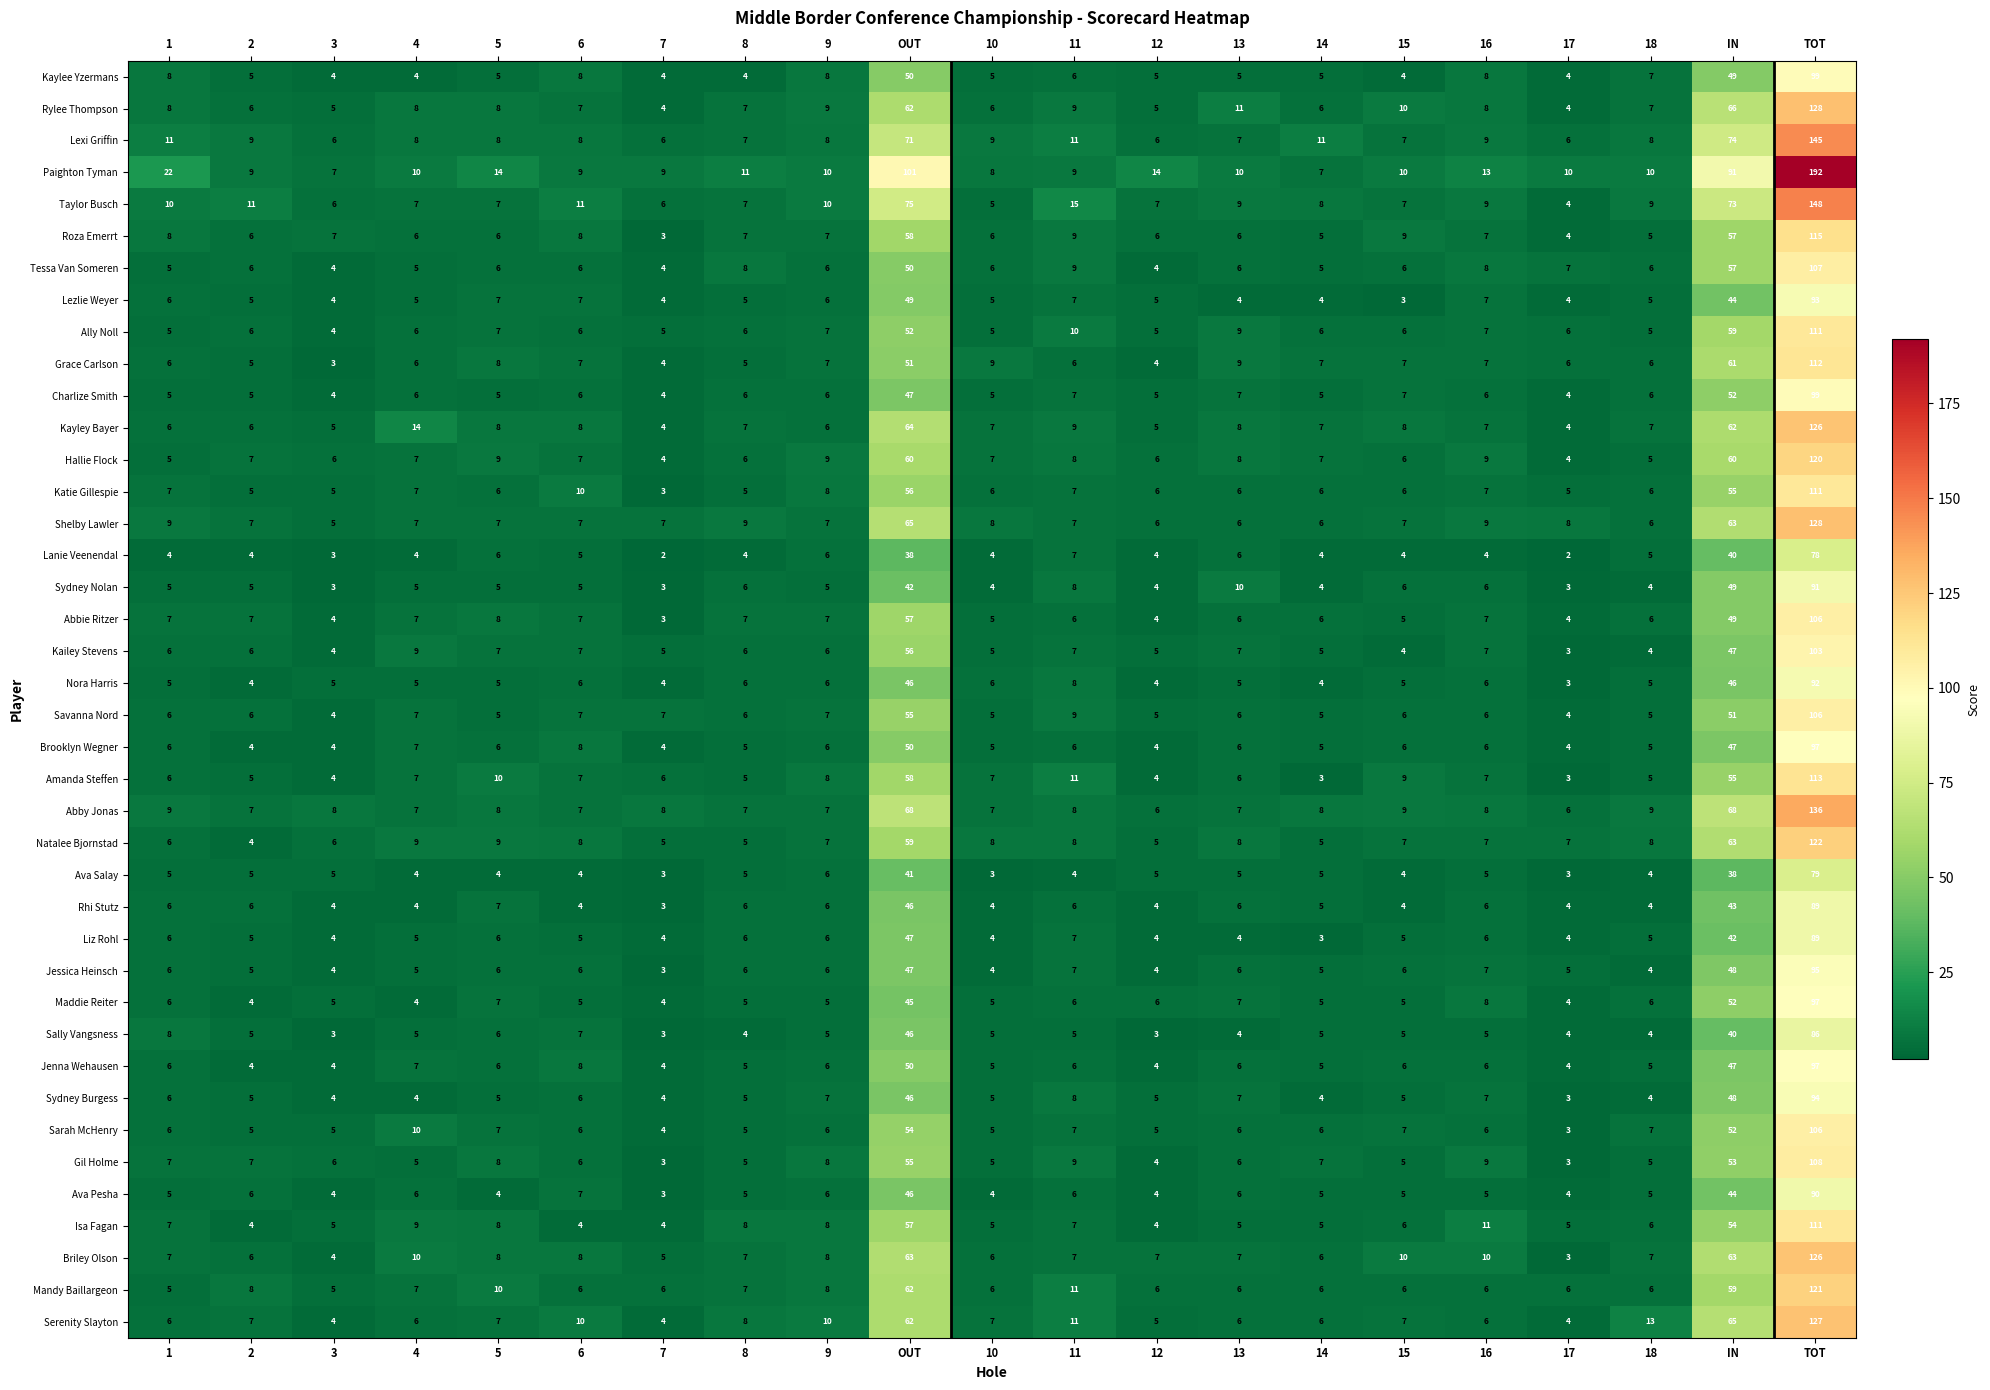

What is the sum of the Gil Holme values at OUT and 6?

61